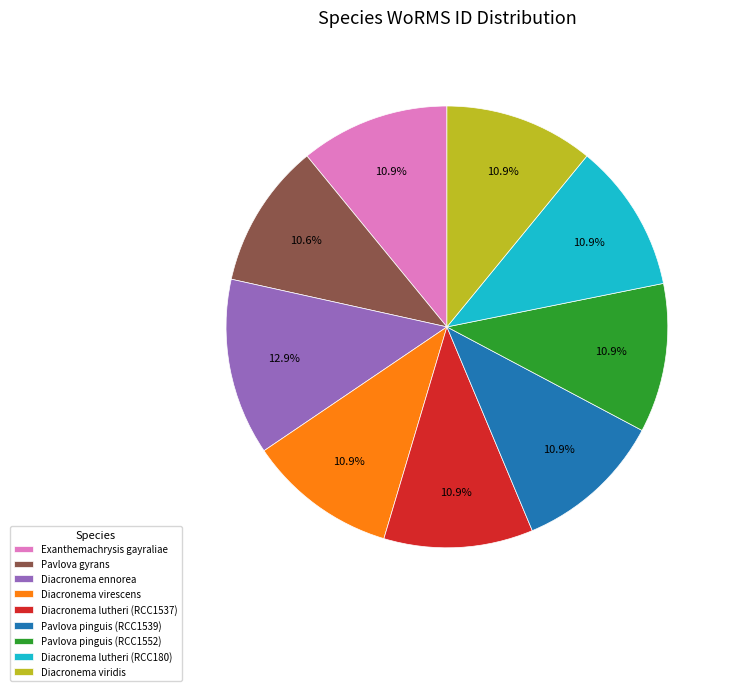

Does any single category account for the majority?

No